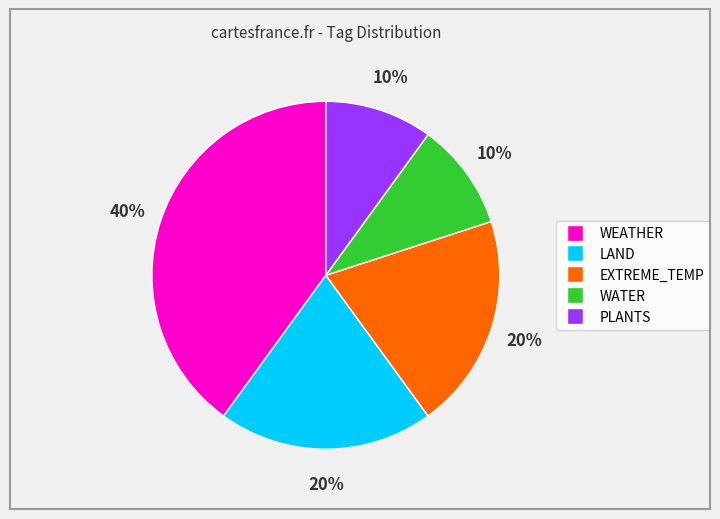

True or false: PLANTS accounts for 23% of the total.

False